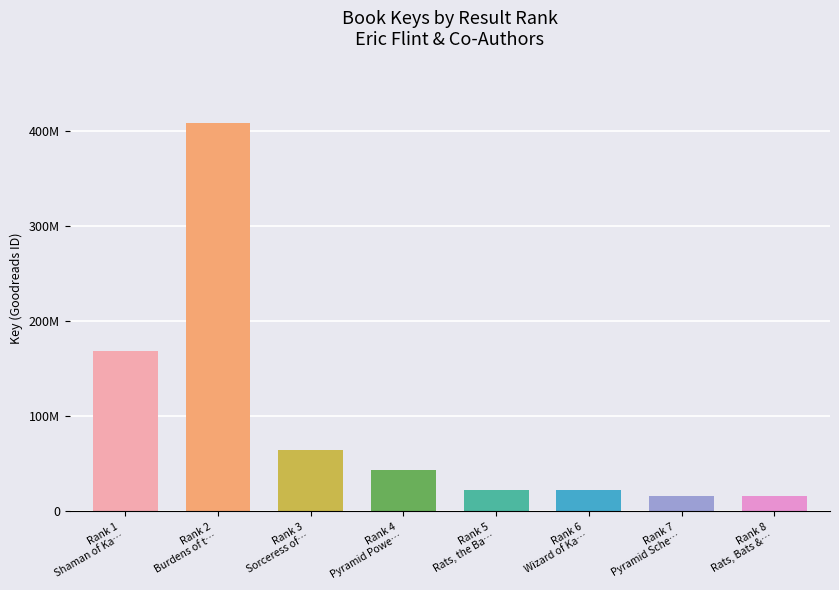

Rank the categories by value from lowest to highest.

Rats, Bats & Vats, Pyramid Scheme, Wizard of Karres, Rats, the Bats & the Ugly, Pyramid Power, Sorceress of Karres, Shaman of Karres, Burdens of the Dead